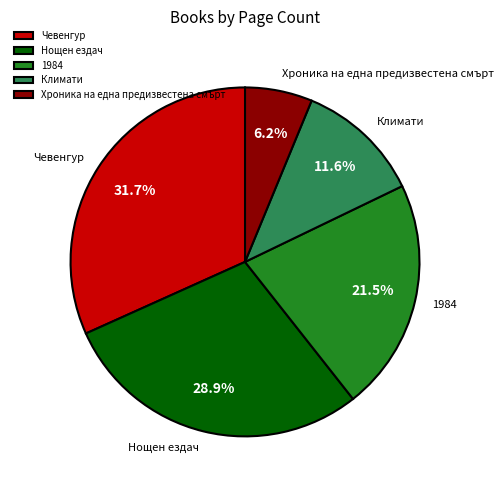

What is the ratio of the value at 1984 to the value at Климати?

1.9